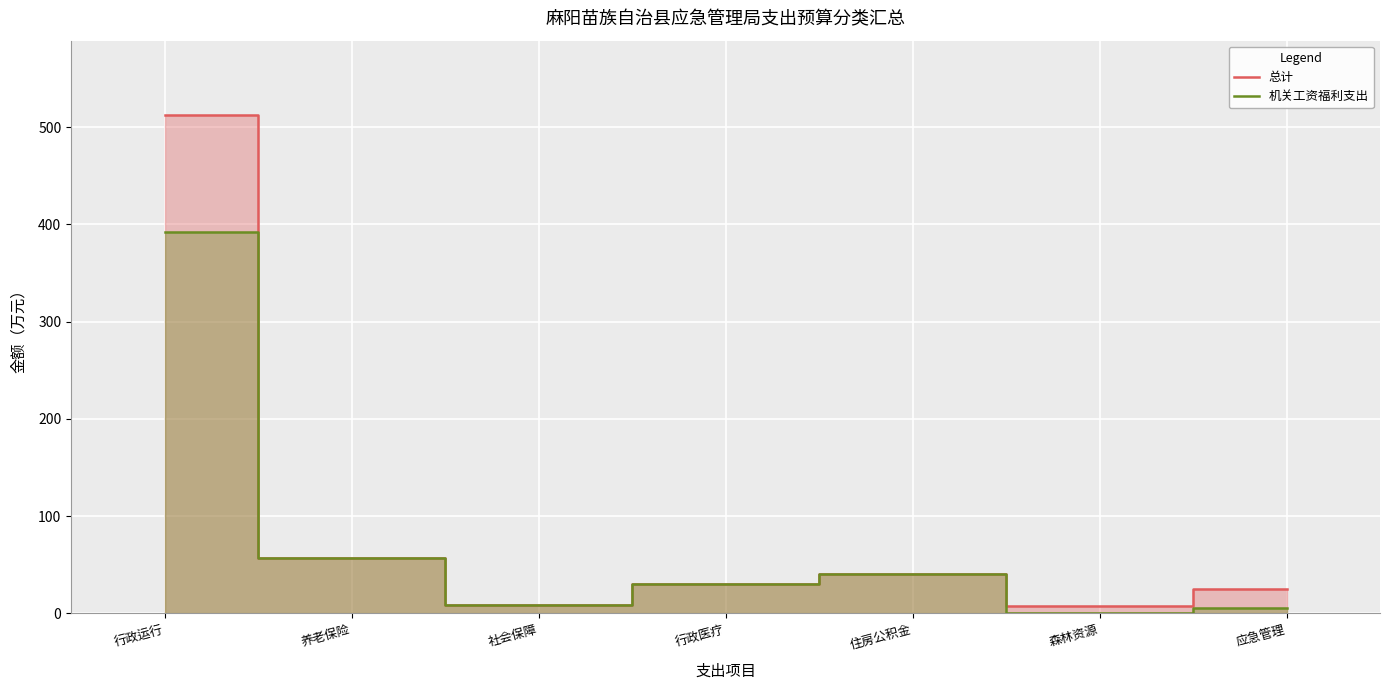

What is the difference between the maximum and second lowest values in the 总计 series?

503.0